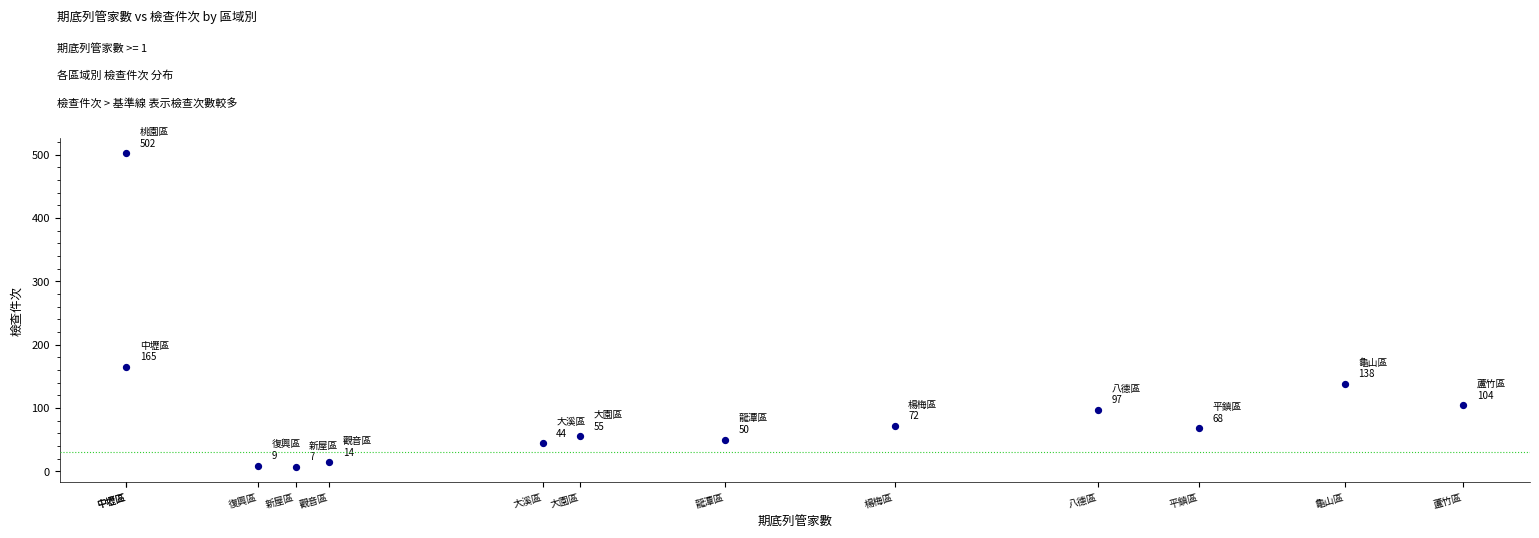

What is the range of Y values (max minus min)?

495